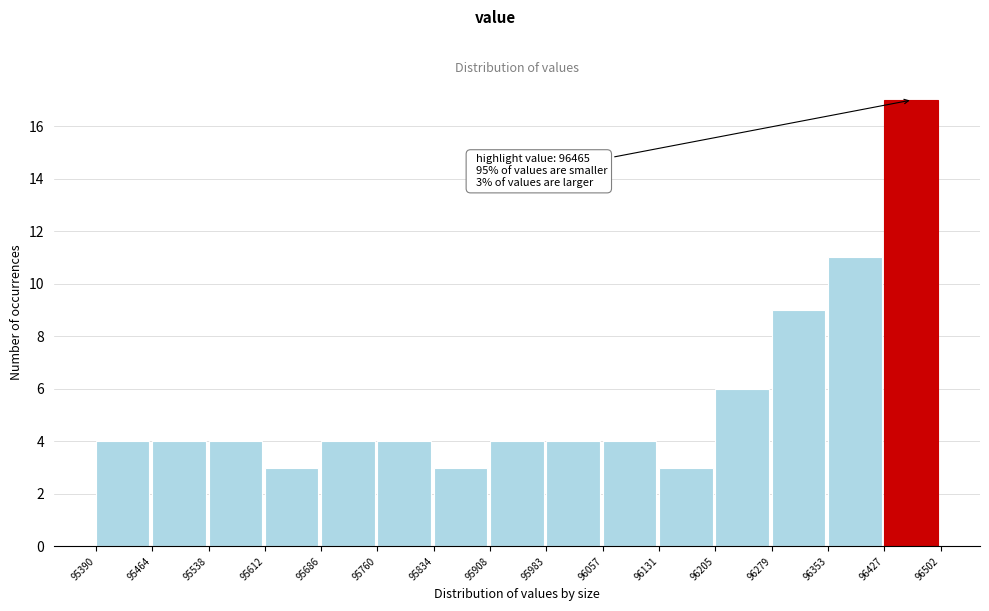

Over which range of the x-axis is the bar tallest?

96427 to 96502